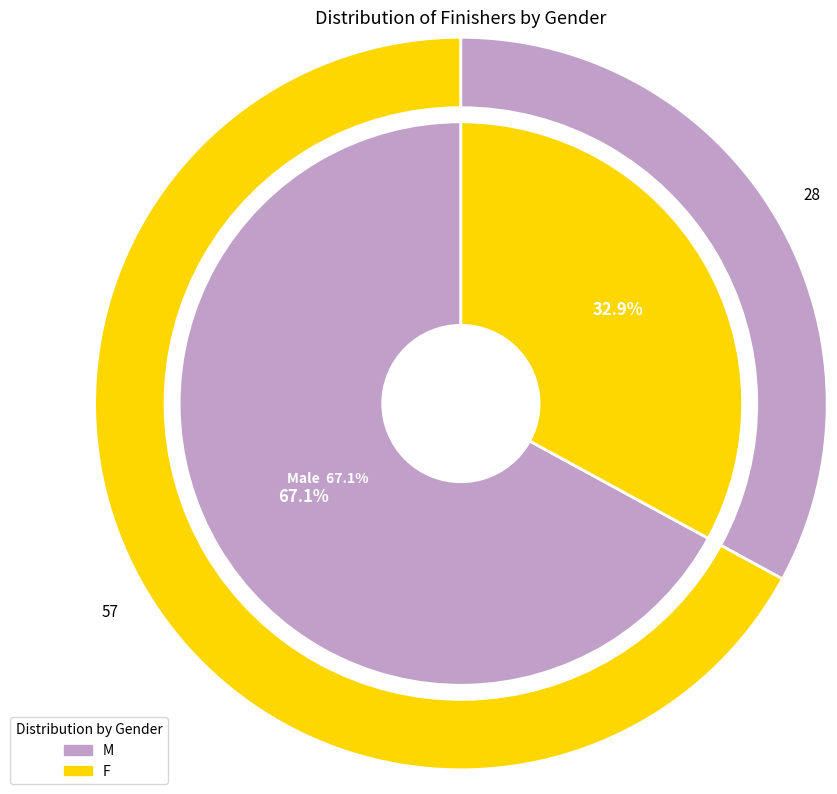

Which slice is the largest?

M